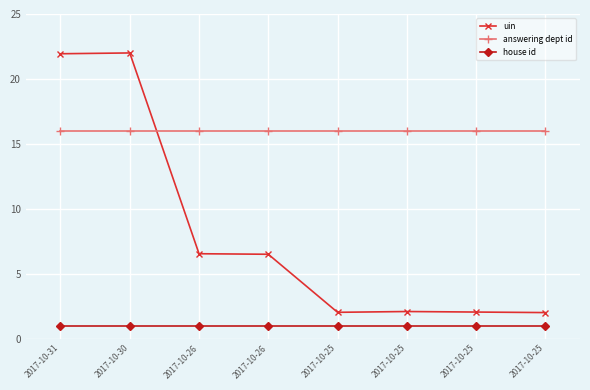

What is the difference between the highest and lowest values at 2017-10-25?

15.0